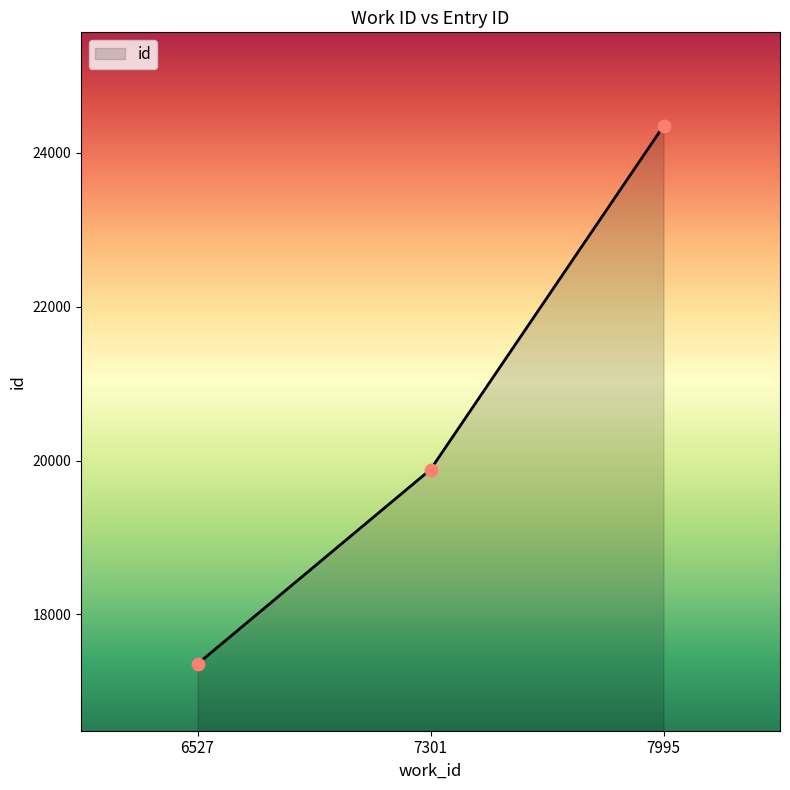

Between 6527 and 7301, which is larger?

7301